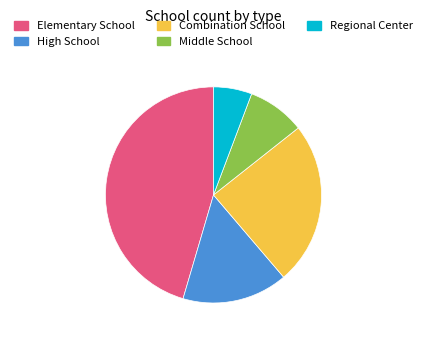

Is Middle School the majority of the pie?

No